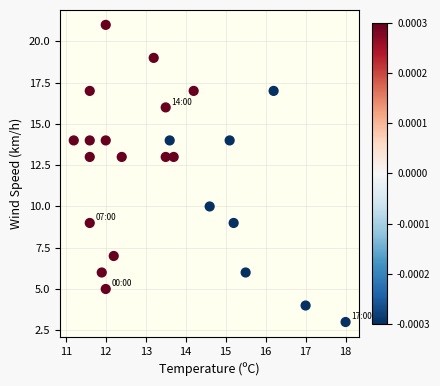

What is the range of Y values (max minus min)?

18